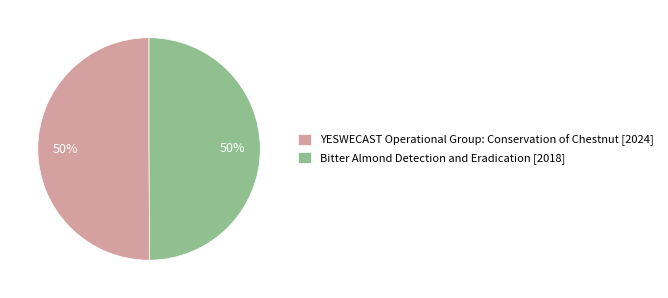

To the nearest percent, what is the combined percentage of Bitter Almond Detection and Eradication [2018] and YESWECAST Operational Group: Conservation of Chestnut [2024]?

100%